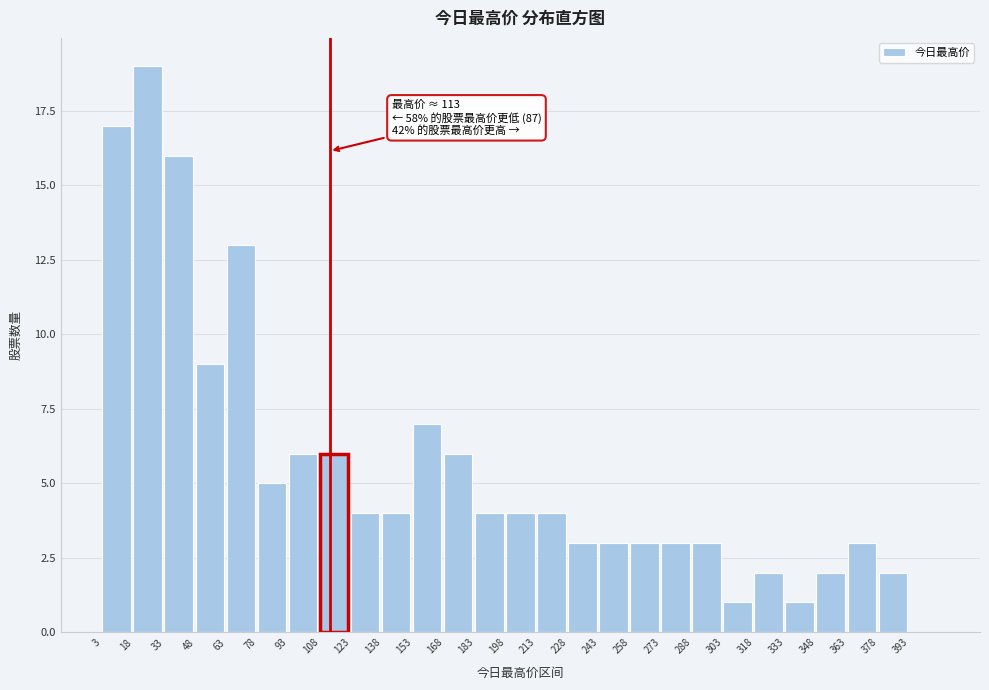

Which range on the x-axis has the tallest bar?

18 to 34